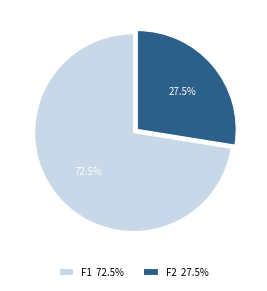

Does any single category account for the majority?

Yes